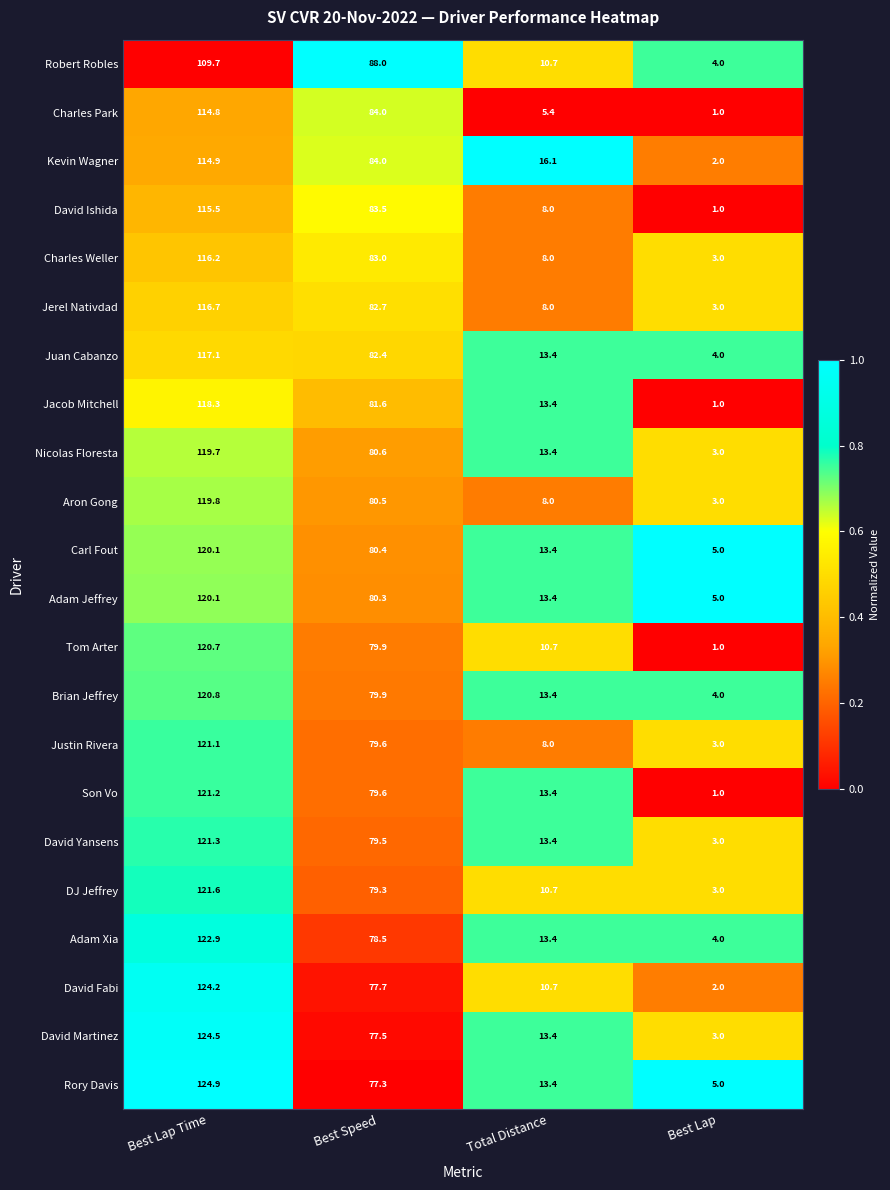

What is the difference between the maximum and minimum values in the David Ishida series?

114.5